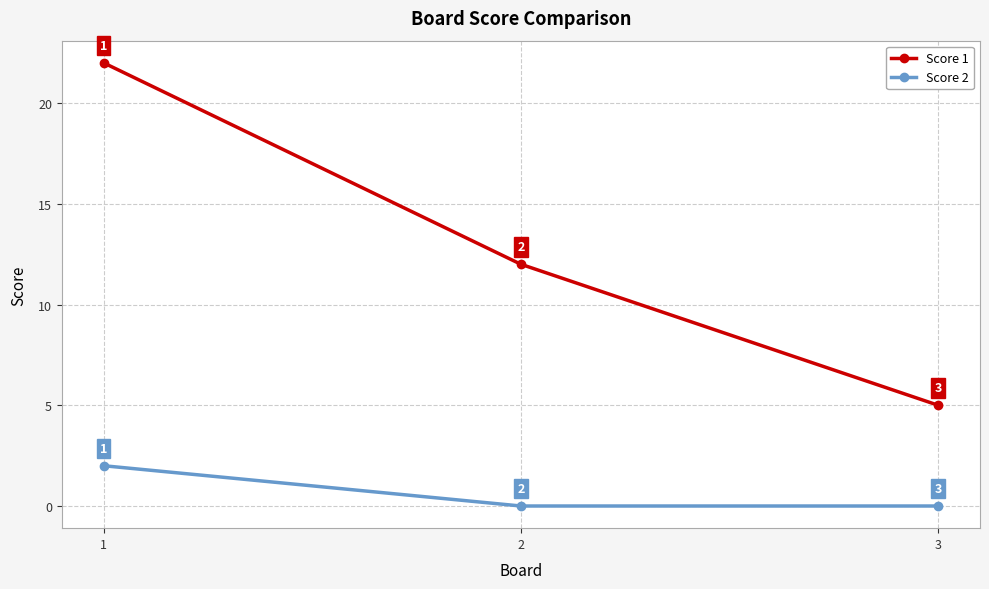

What is the difference between the maximum and second lowest values in the Score 1 series?

10